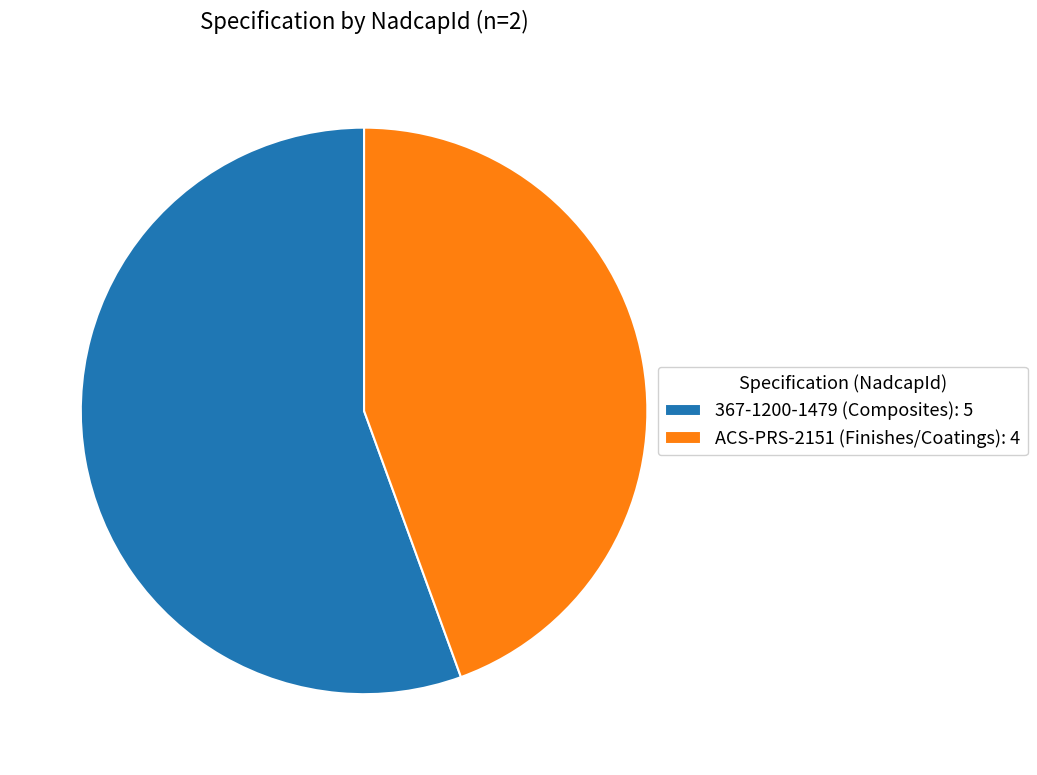

Which has a higher value, ACS-PRS-2151 (Finishes/Coatings): 4 or 367-1200-1479 (Composites): 5?

367-1200-1479 (Composites): 5